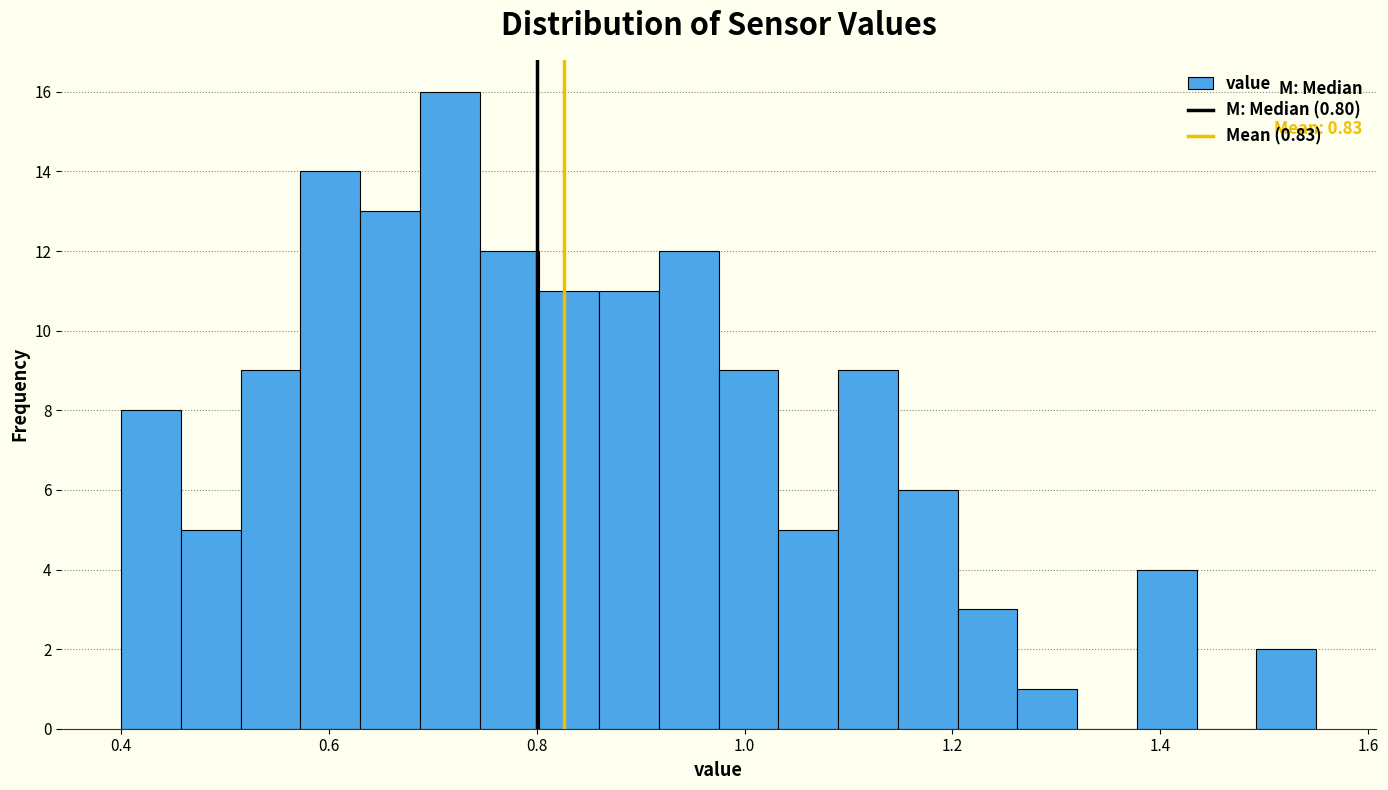

Read against the x-axis, roughly where is the centre of the tallest bar?

0.72